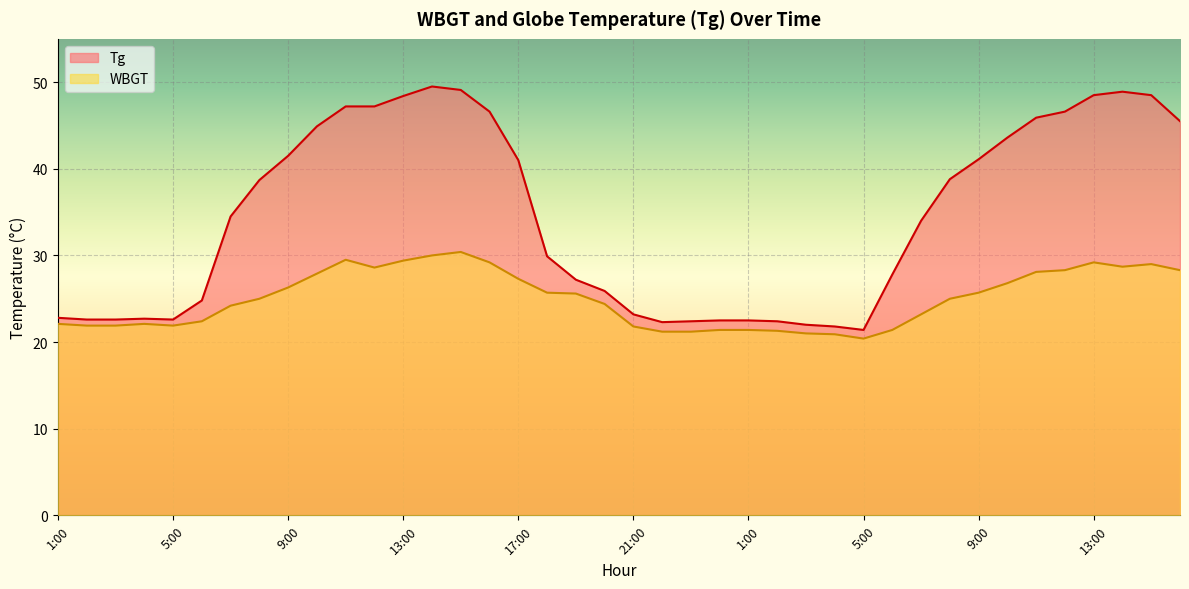

Rank the series at 11:00 from lowest to highest value.

WBGT, Tg